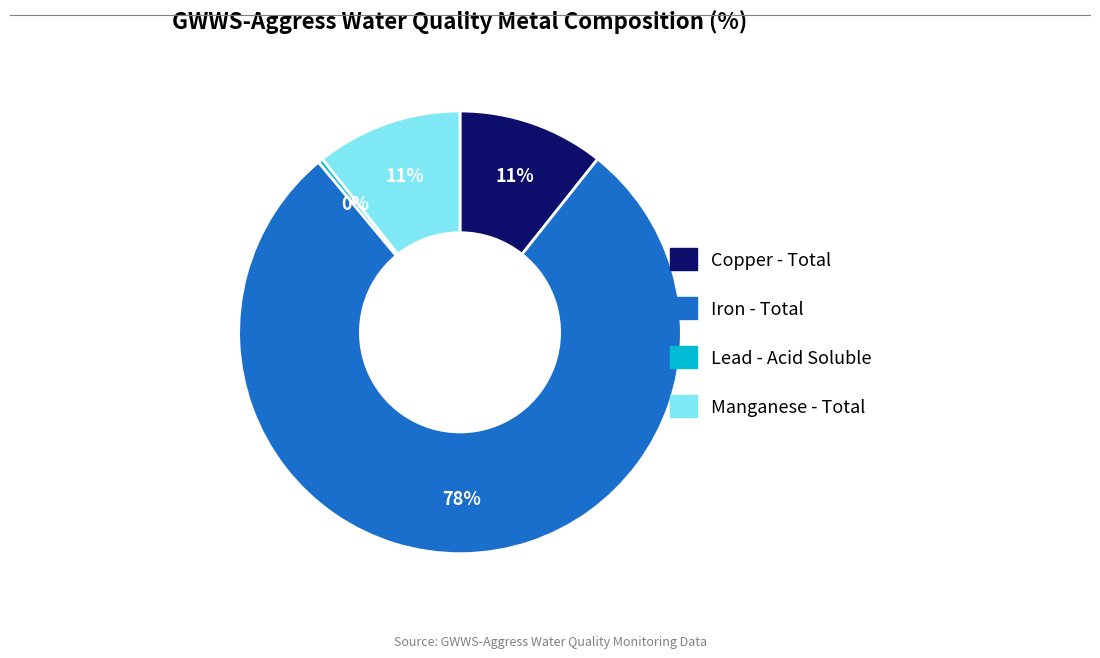

Does Lead - Acid Soluble account for over 50% of the chart?

No